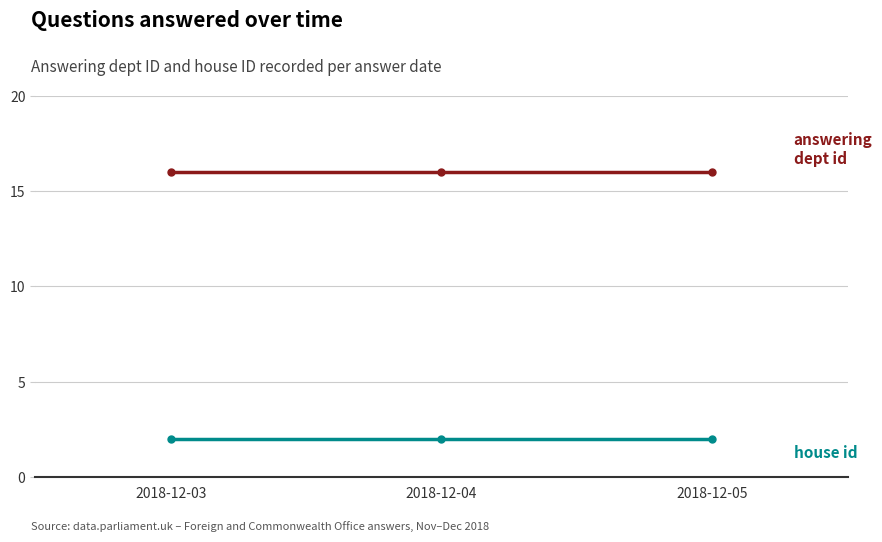

What is the total value across all series at 2018-12-04?

18